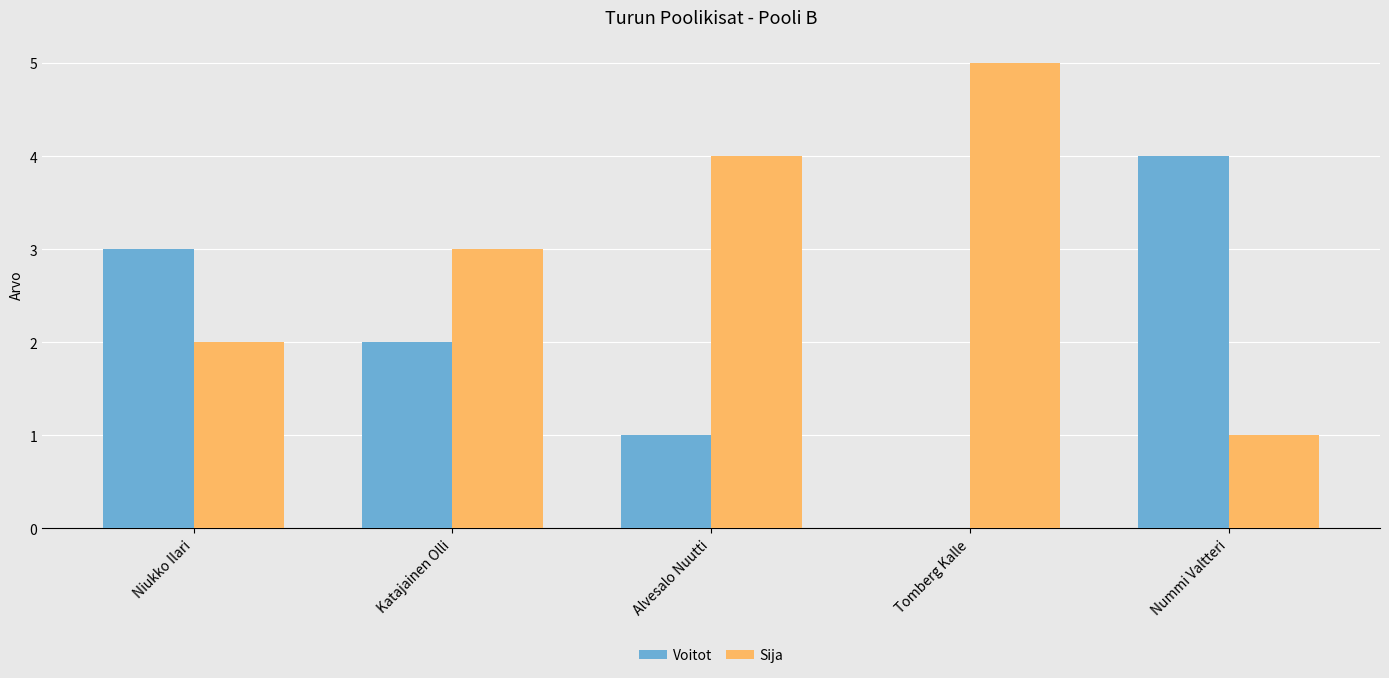

What is the maximum value shown in the chart?

5